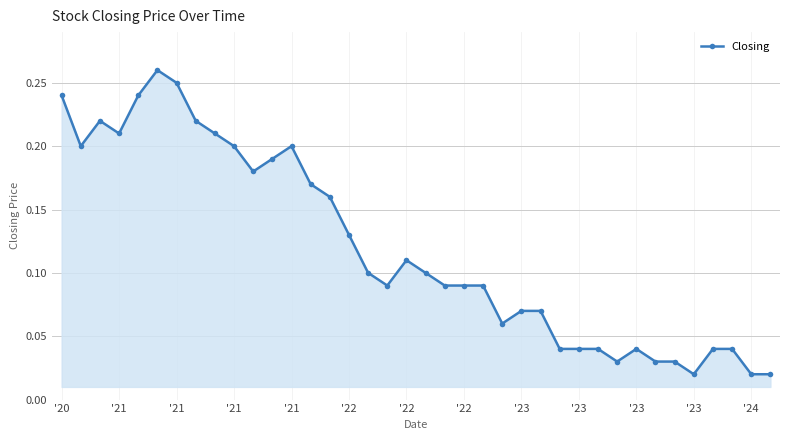

True or false: the data has more than 1 interior local peaks.

True